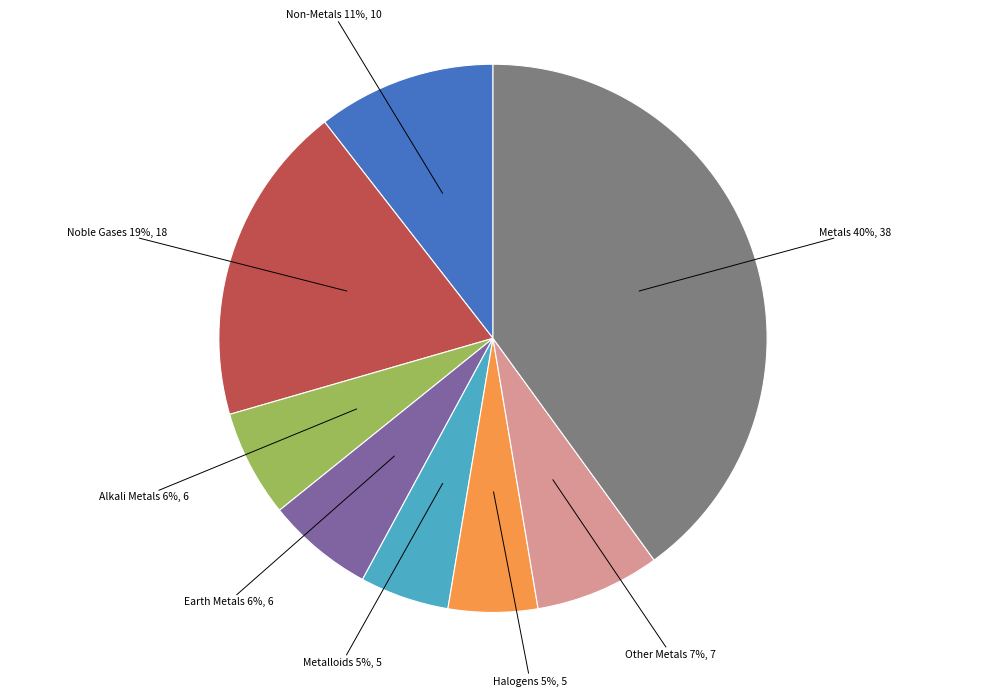

Does any single category account for the majority?

No